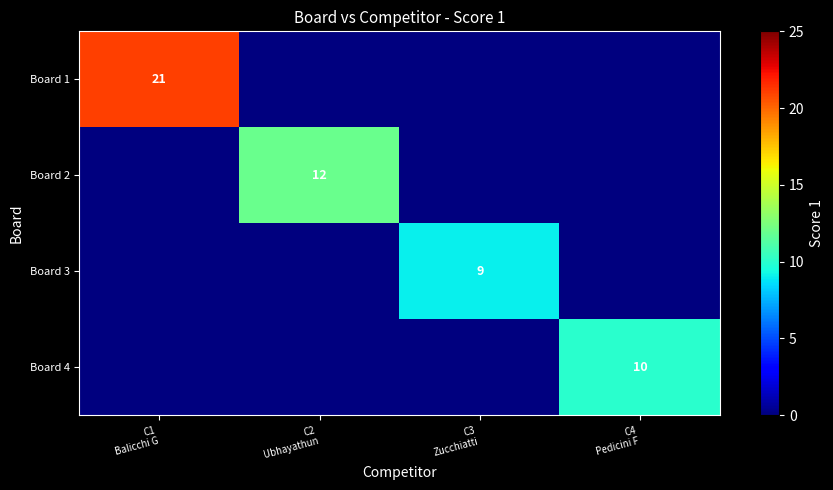

Count the Board 3 values in the range 0 to 9.

4